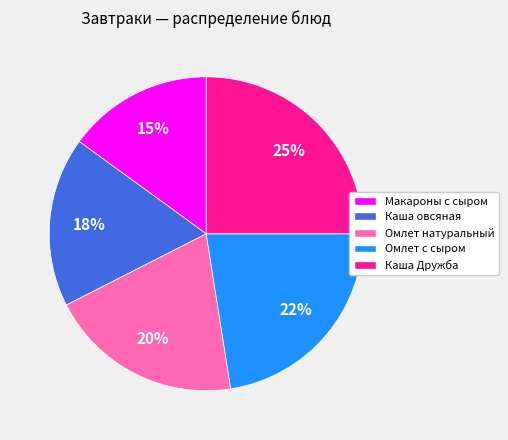

Does Омлет с сыром represent more than half of the total?

No